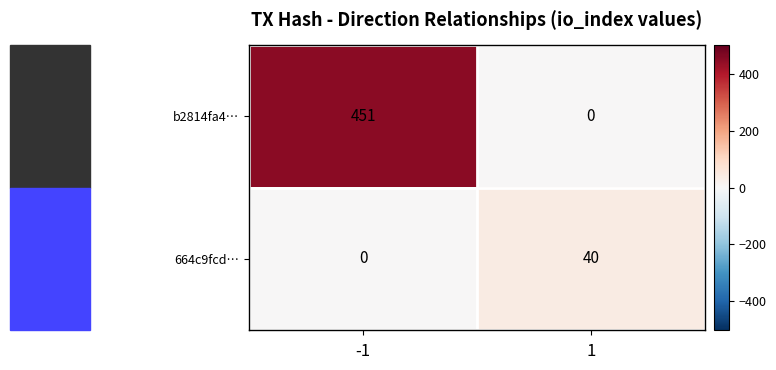

How many data points does each series have?

2